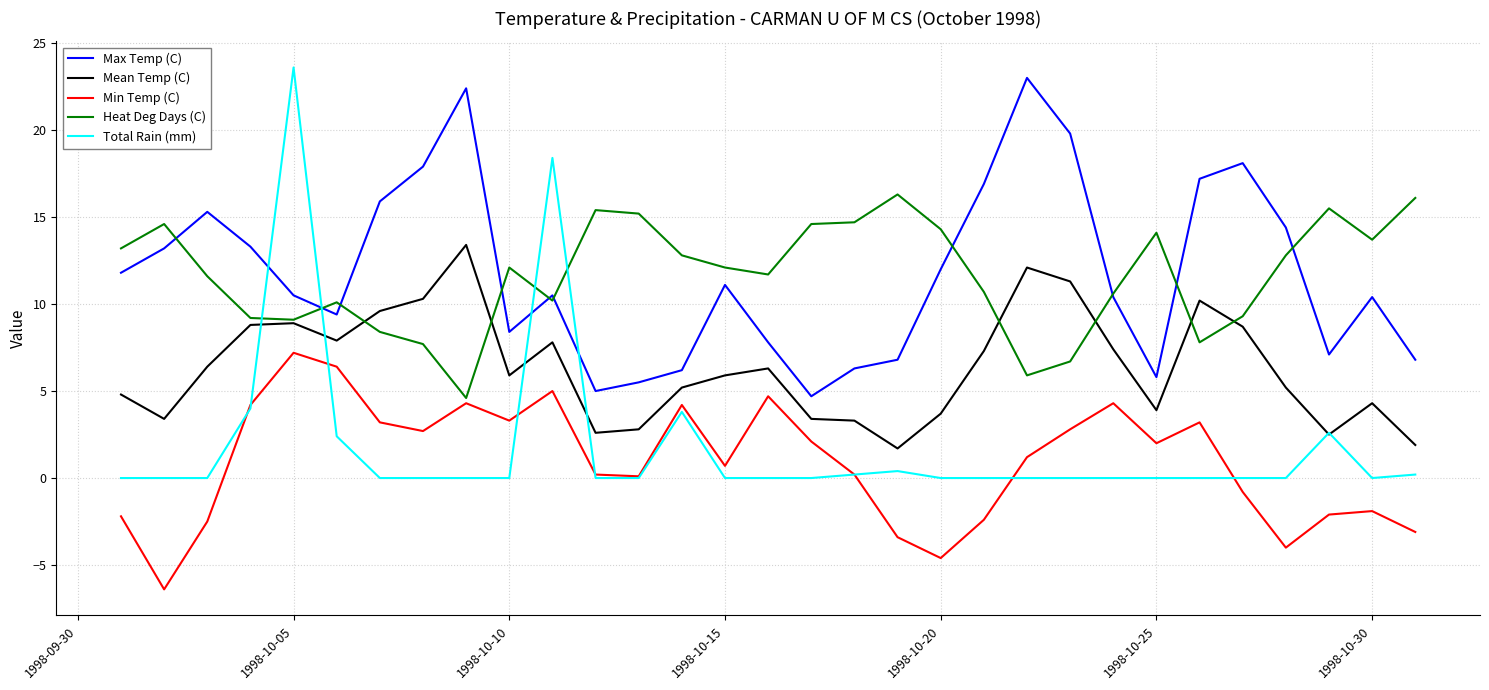

How many interior local valleys does the Max Temp (C) series have?

6